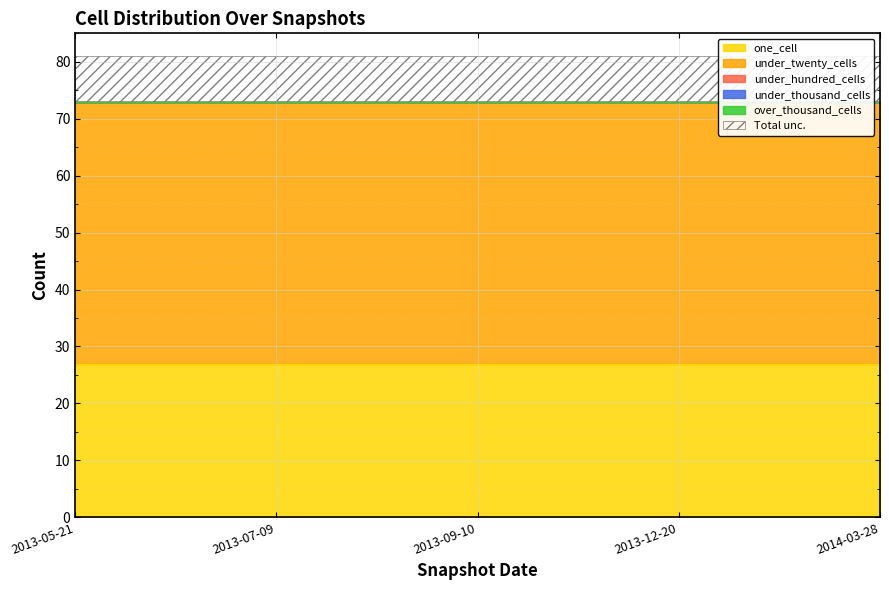

True or false: under_twenty_cells has more than 2 points higher than both neighbors.

False